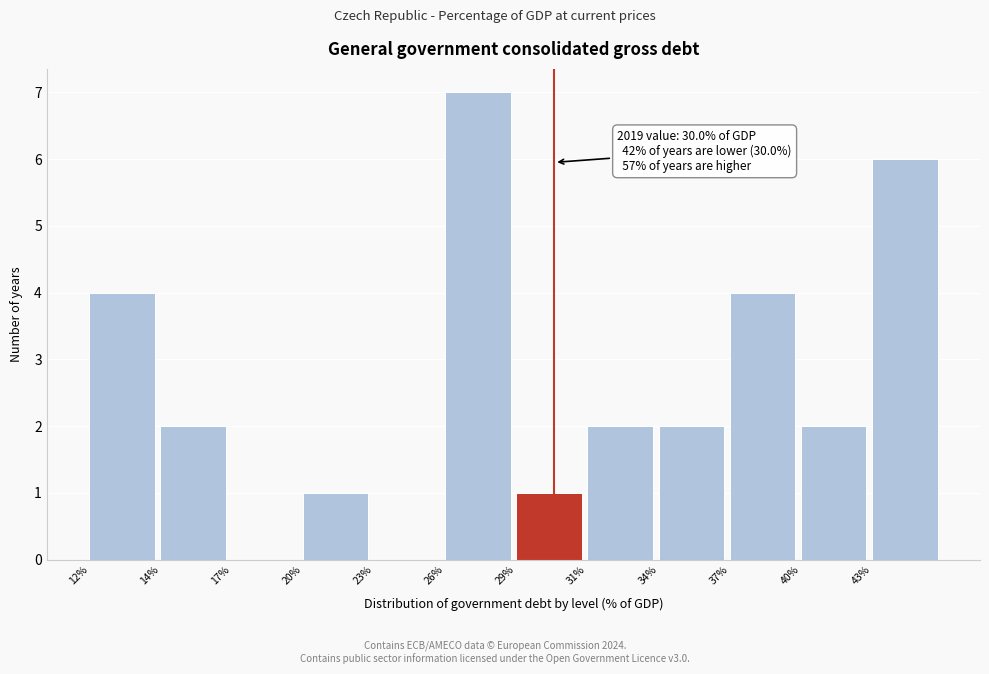

Reading left to right, transcribe all the data shown in this chart.

12%=4	14%=2	17%=0	20%=1	23%=0	26%=7	29%=1	31%=2	34%=2	37%=4	40%=2	43%=6